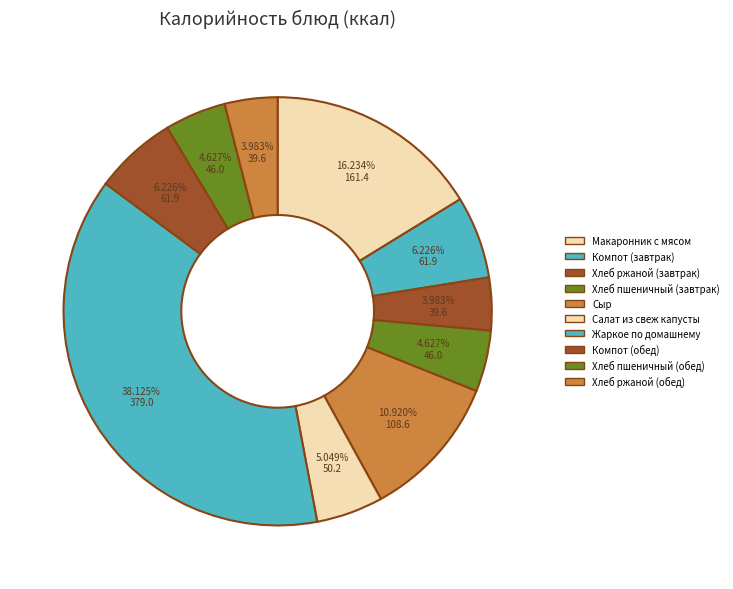

What percentage is the Сыр slice, to the nearest percent?

11%